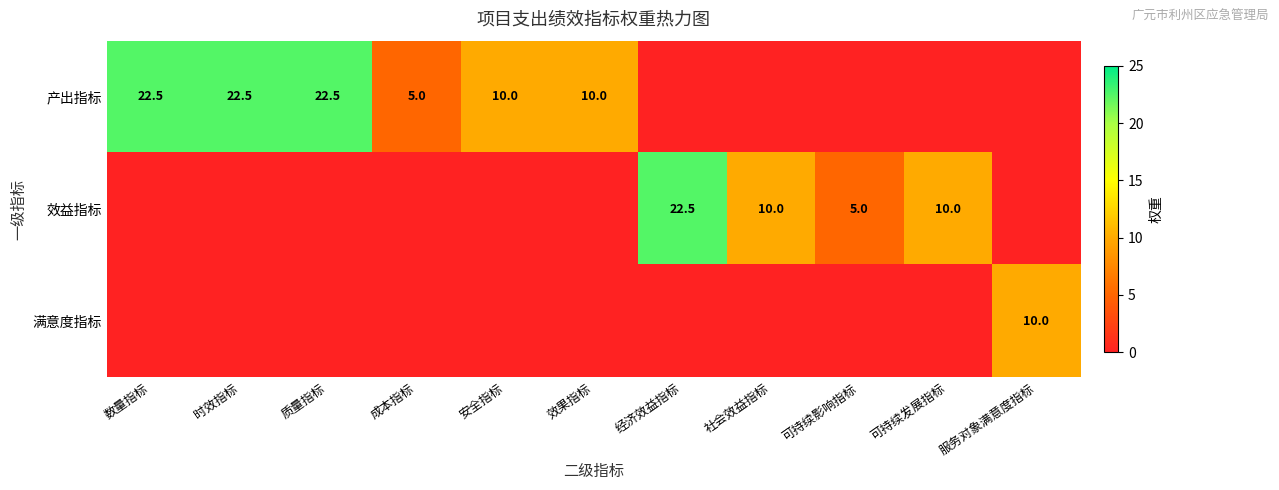

What is the average value of the 效益指标 series?

4.3